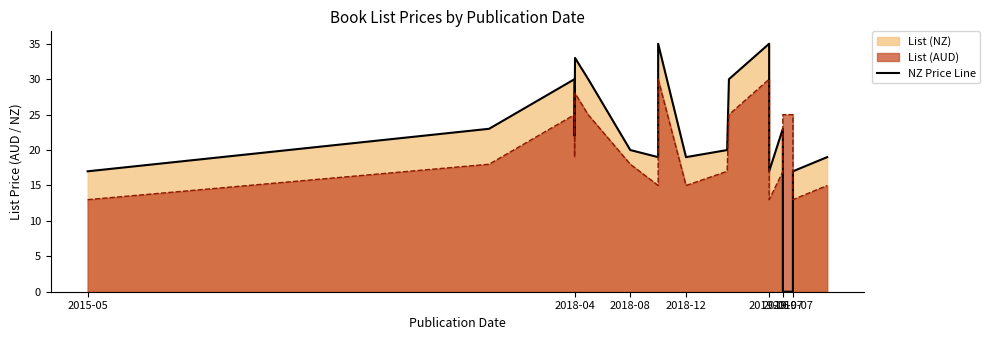

How many values are below 19?

9